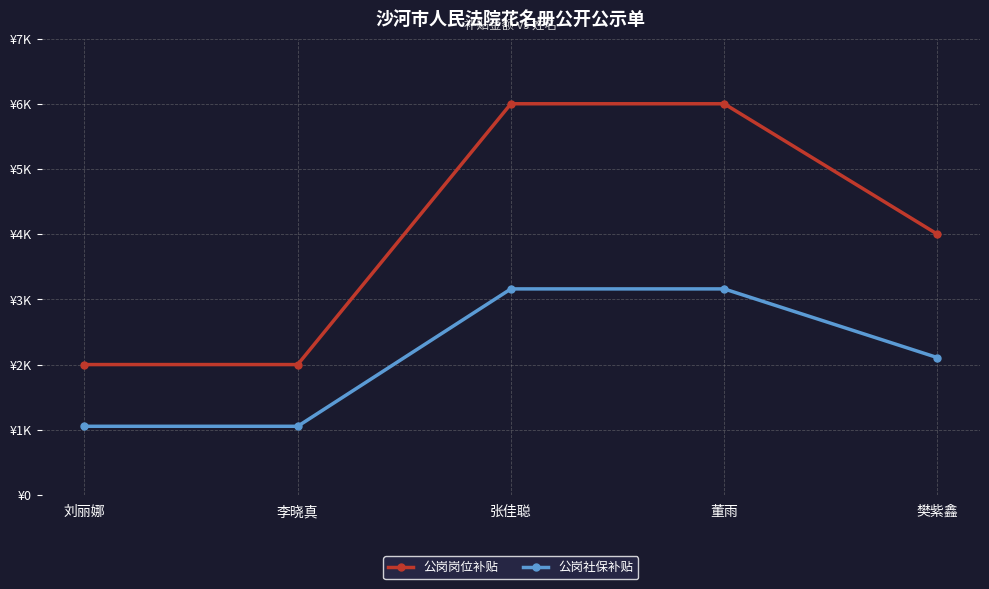

What is the label of the 3rd point from the right?

张佳聪